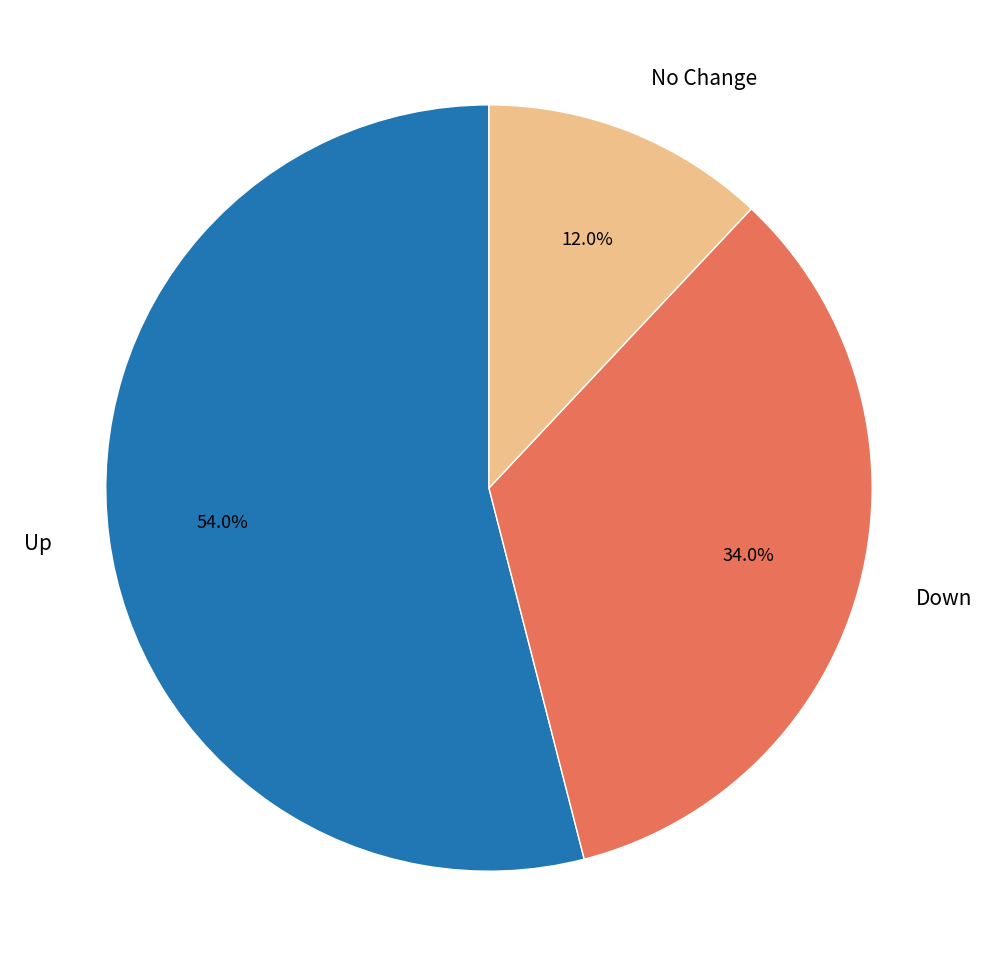

Which category has the smallest portion of the pie?

No Change